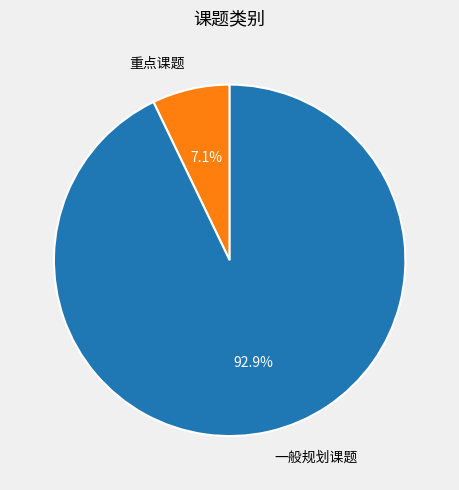

How many slices are in this pie chart?

2